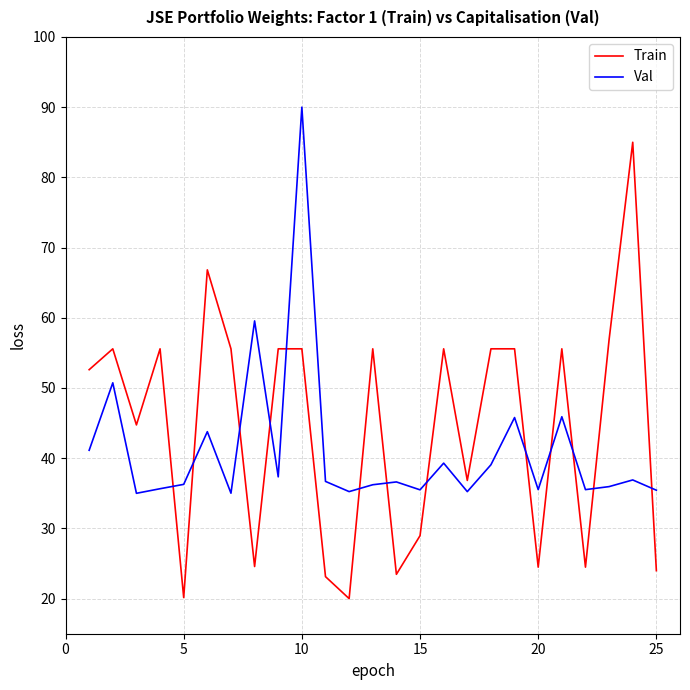

What is the greatest value displayed?

90.0